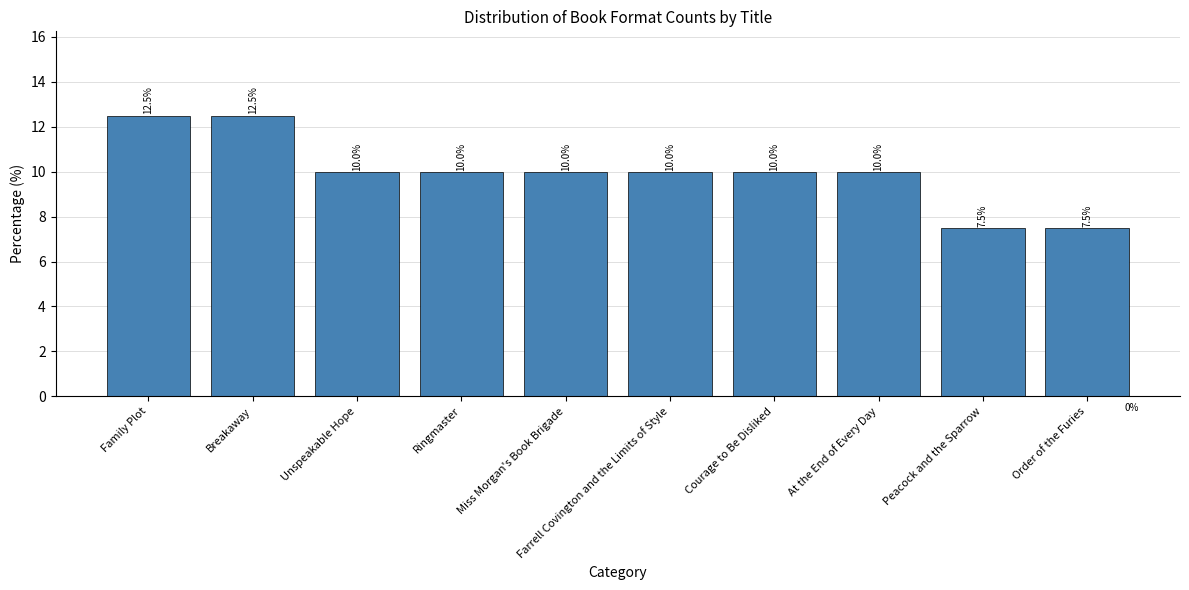

Count the values in the range 10 to 11.

6